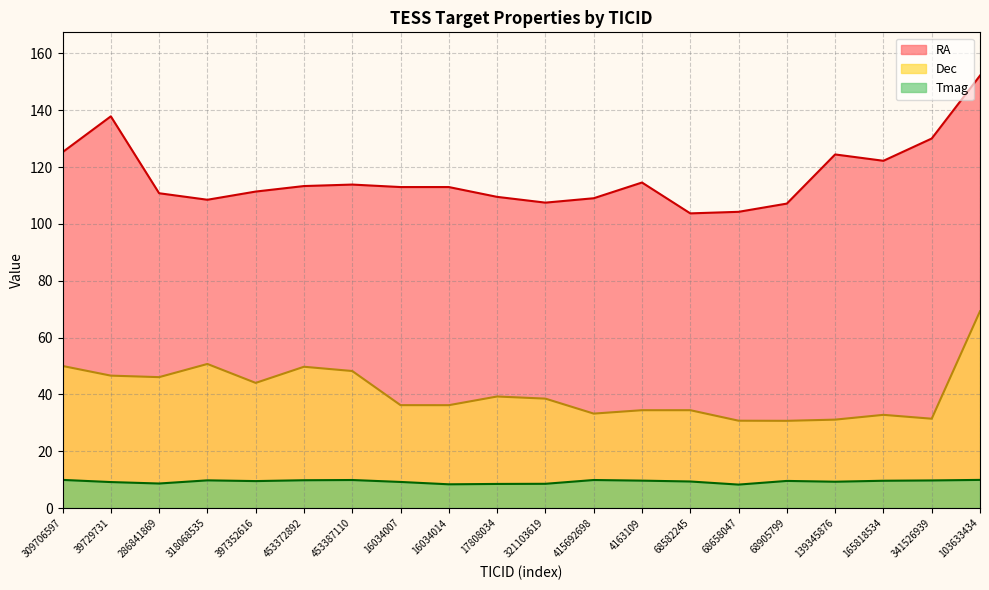

How many interior local peaks does the RA series have?

5